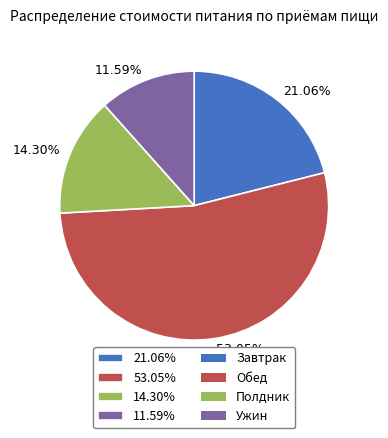

Which has a higher value, 53.05% or 21.06%?

53.05%